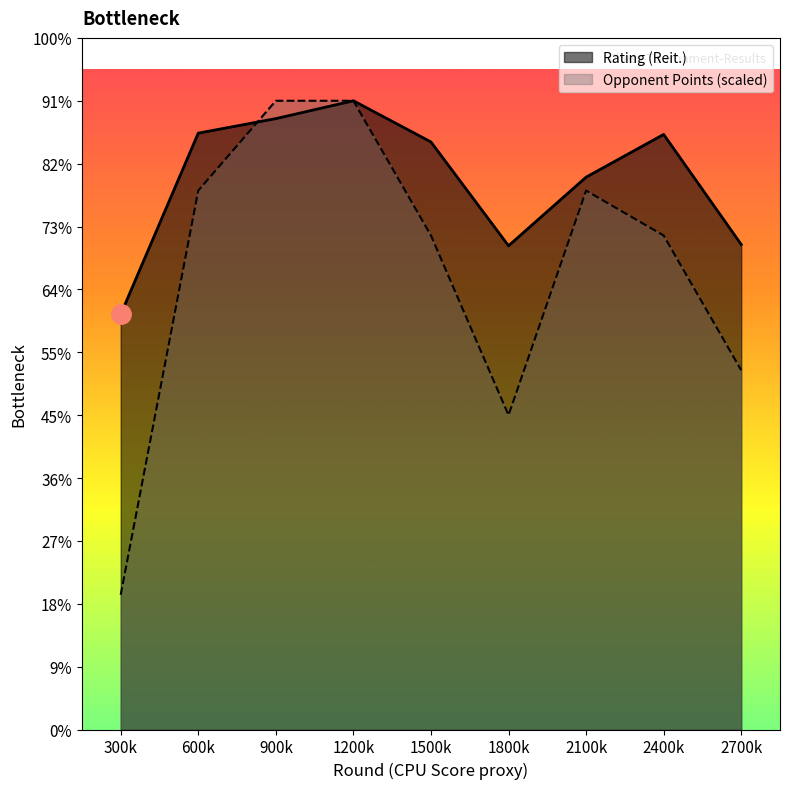

Where is the first local maximum for Rating (Reit.)?

1200k